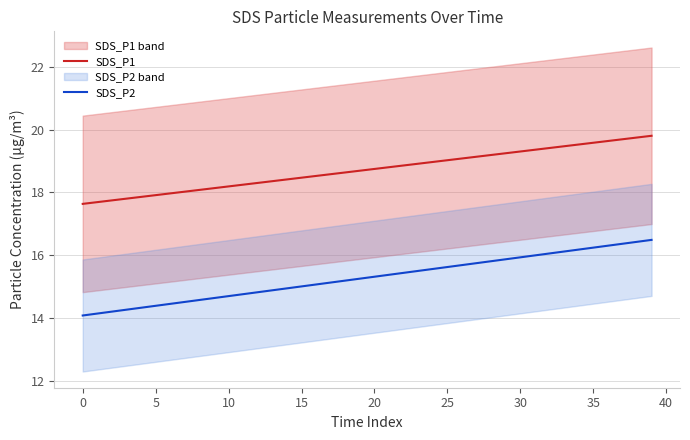

Reading right to left, extract all data points from this chart.

SDS_P1: 19.8	19.8	19.7	19.6	19.6	19.5	19.5	19.4	19.4	19.3	19.3	19.2	19.1	19.1	19.0	19.0	18.9	18.9	18.8	18.8	18.7	18.6	18.6	18.5	18.5	18.4	18.4	18.3	18.2	18.2	18.1	18.1	18.0	18.0	17.9	17.9	17.8	17.7	17.7	17.6
SDS_P2: 16.5	16.4	16.4	16.3	16.2	16.2	16.1	16.1	16.0	15.9	15.9	15.8	15.7	15.7	15.6	15.6	15.5	15.4	15.4	15.3	15.3	15.2	15.1	15.1	15.0	14.9	14.9	14.8	14.8	14.7	14.6	14.6	14.5	14.4	14.4	14.3	14.3	14.2	14.1	14.1